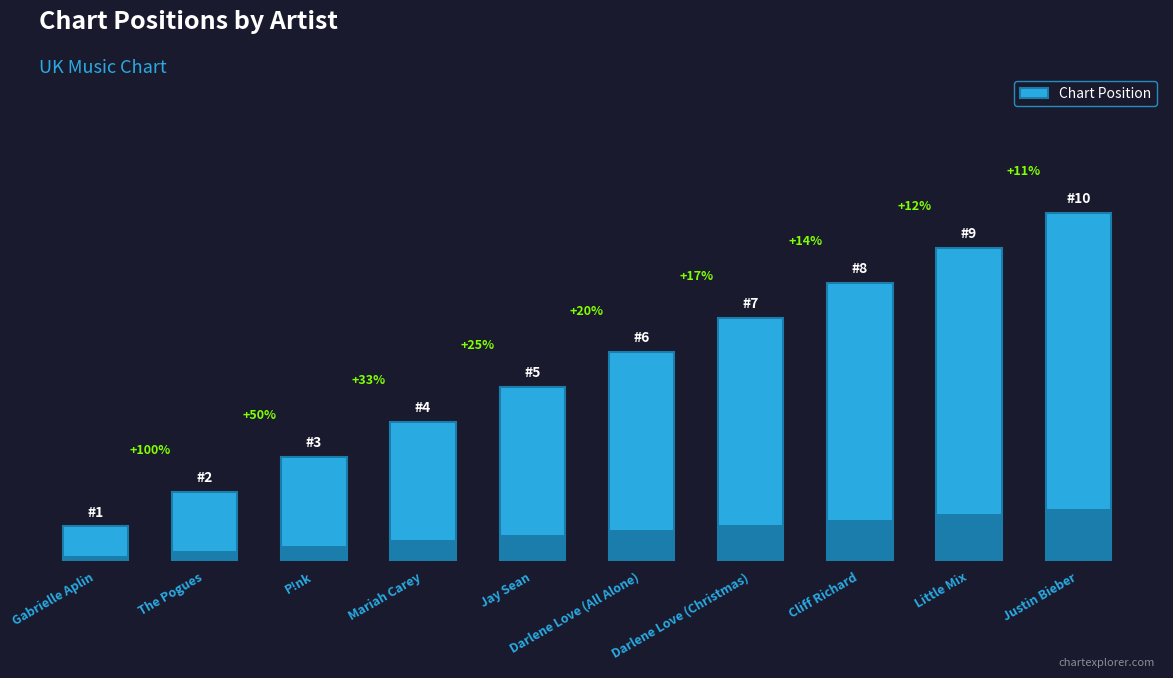

How many values are between 3 and 8?

6